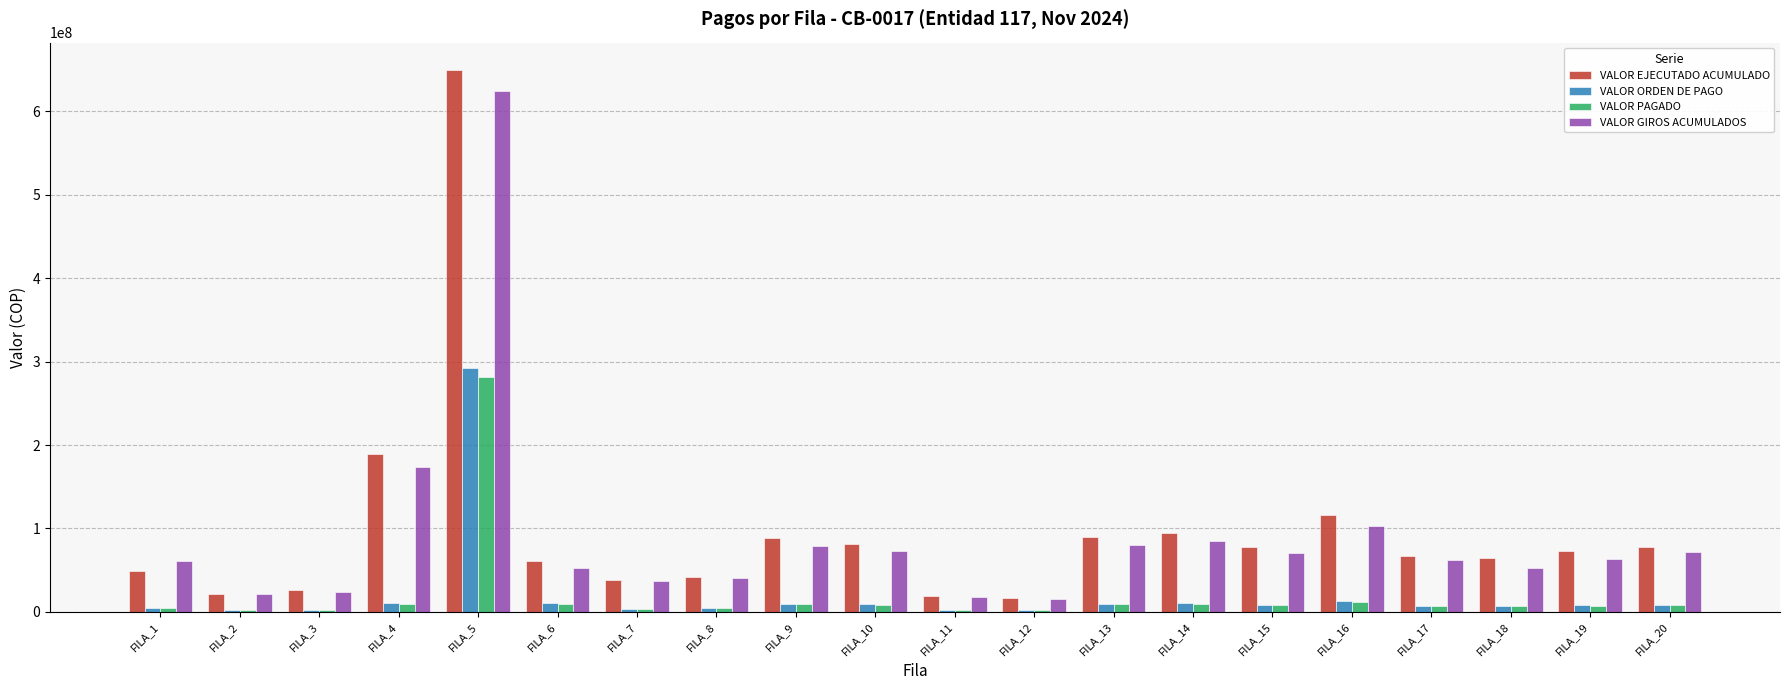

The VALOR EJECUTADO ACUMULADO series shows 60523790 at FILA_6. True or false?

True